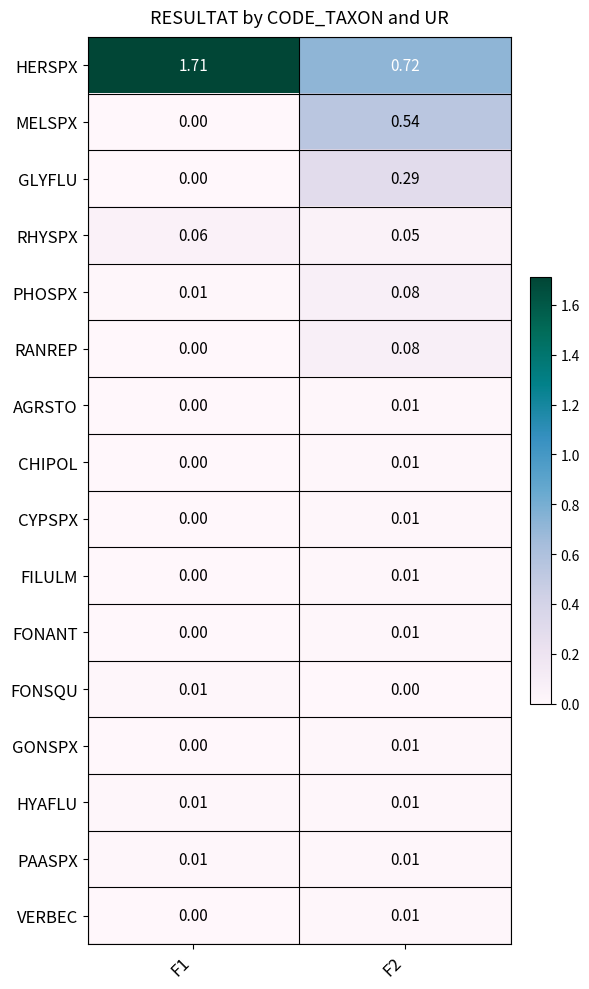

Is the value of CHIPOL at F1 greater than the value of HYAFLU at F1?

No